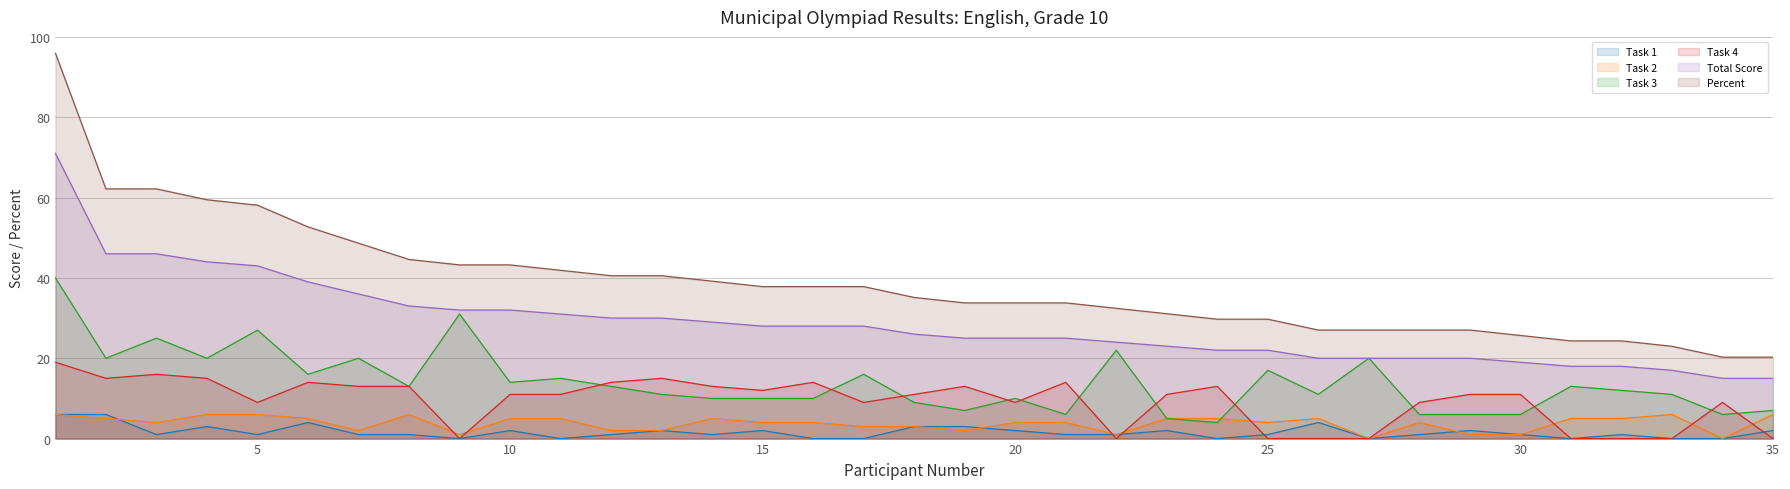

In Task 3, how many points are higher than both neighbors (excluding endpoints)?

11